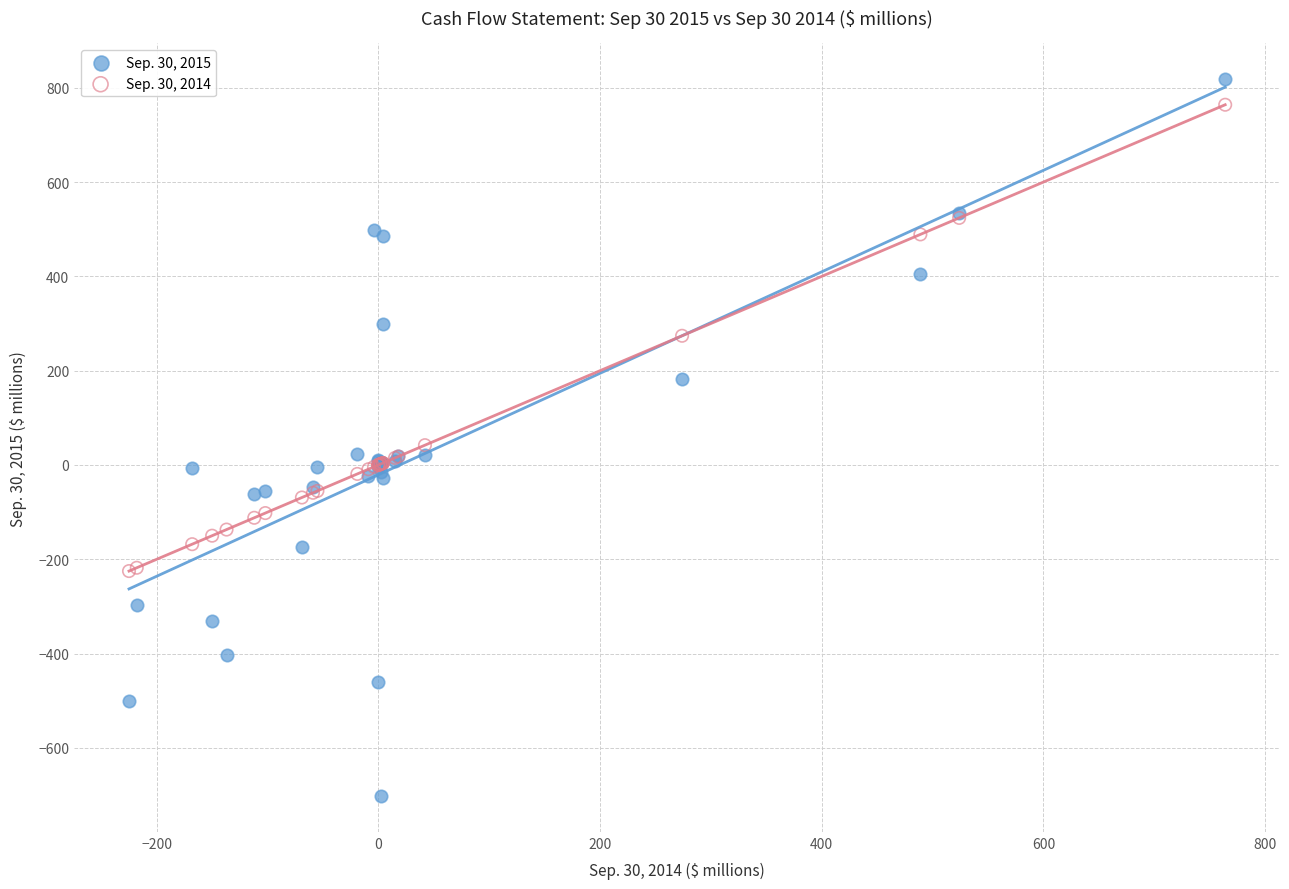

Which series contains the lowest Y value?

Sep. 30, 2015